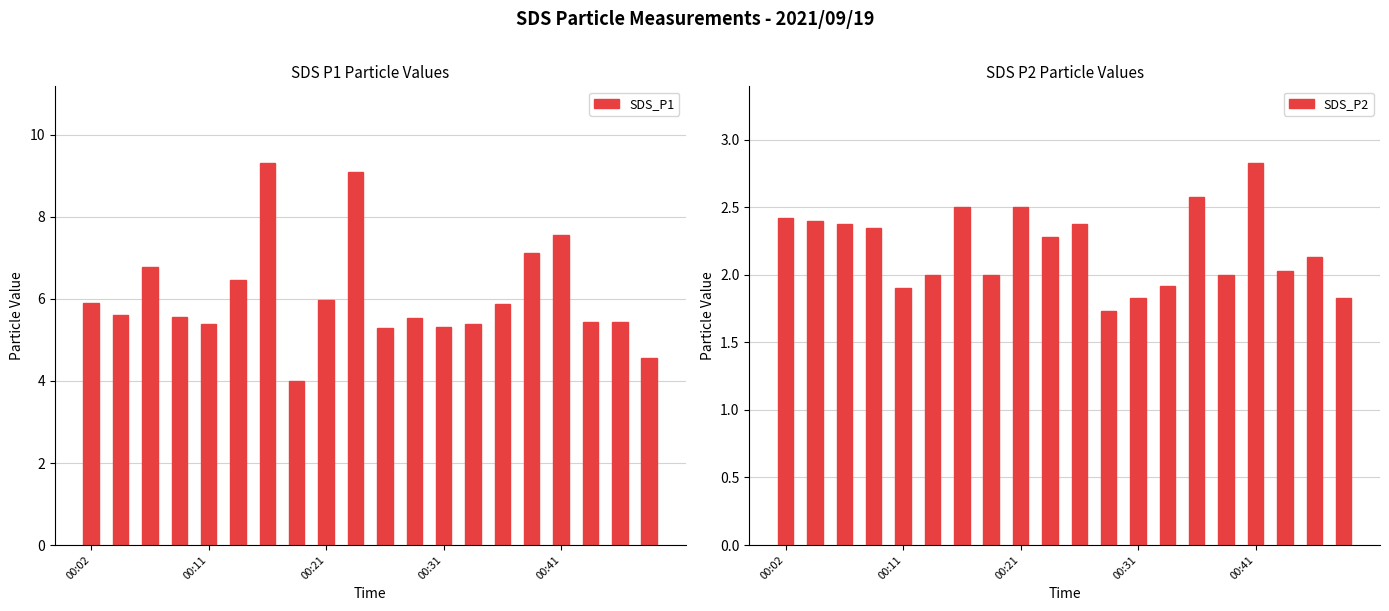

What is the maximum value for SDS_P1?

9.3